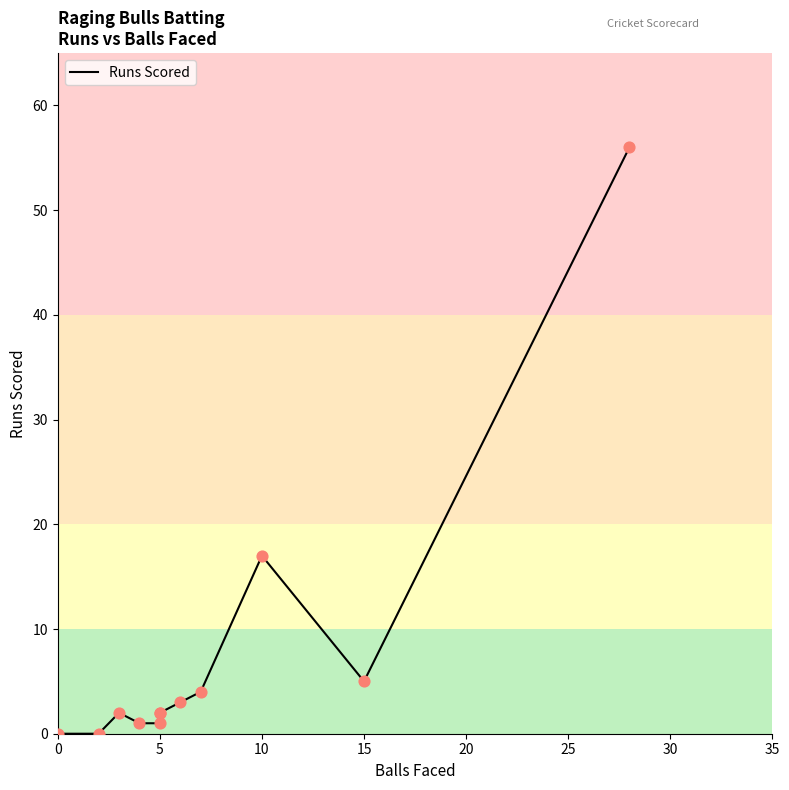

Which has a higher value, 0 or 5?

5